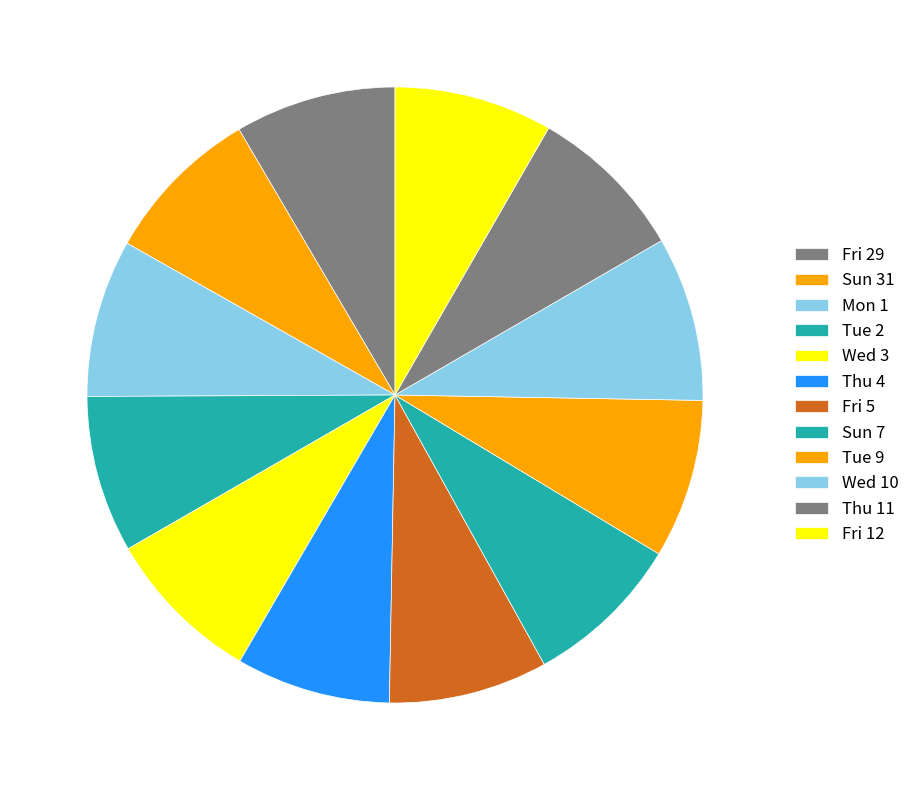

How many segments does this pie chart have?

12